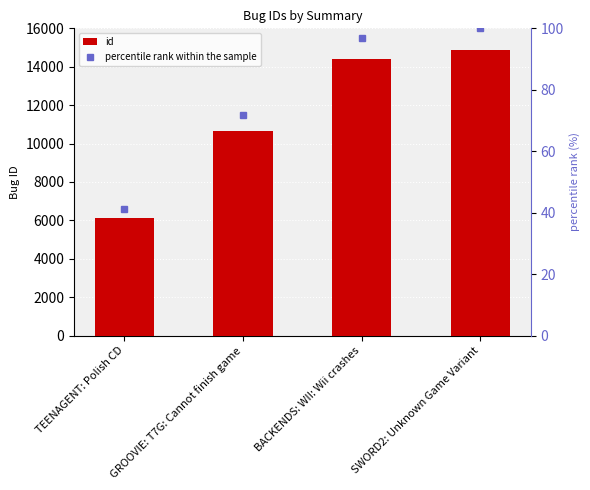

What is the value of the id bar at the 1st from the left?

6144